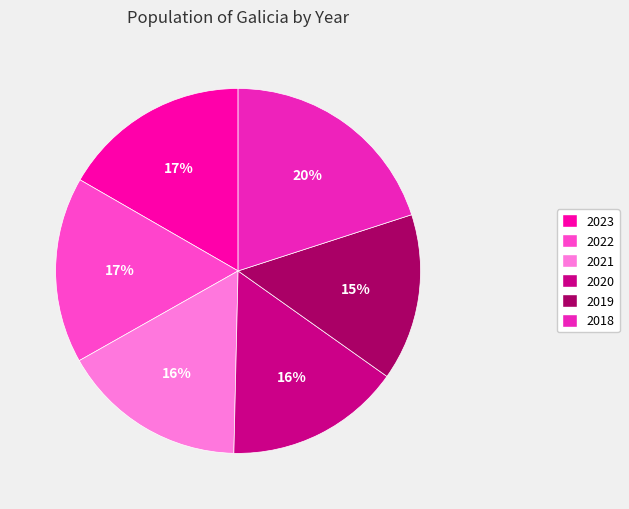

To the nearest percent, what is the average slice percentage?

17%